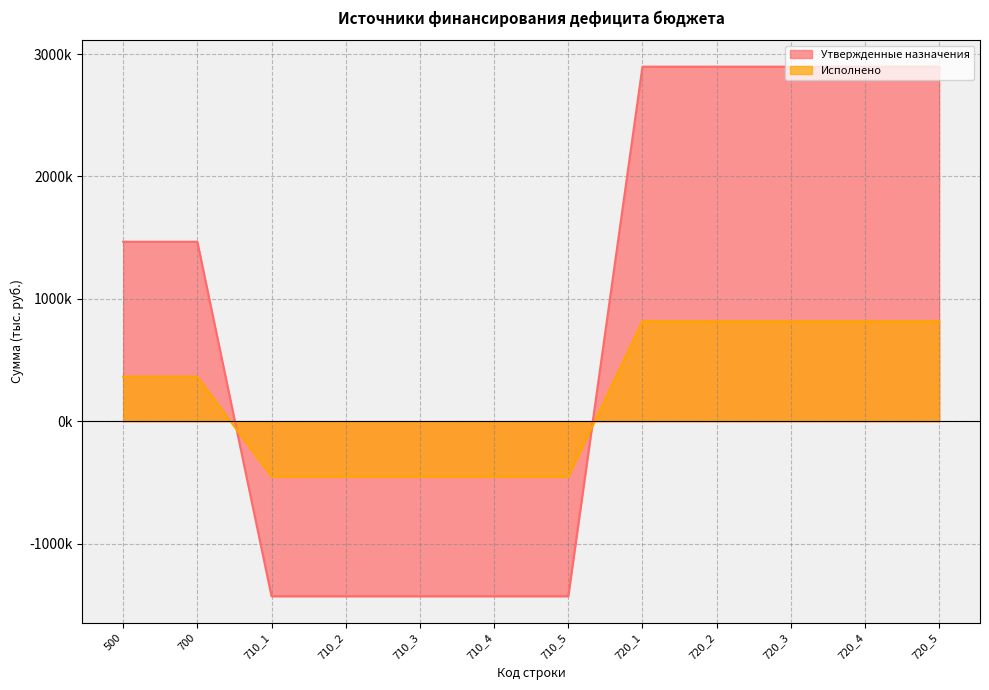

The value of Утвержденные назначения at 710_5 is -2392602.9. True or false?

False